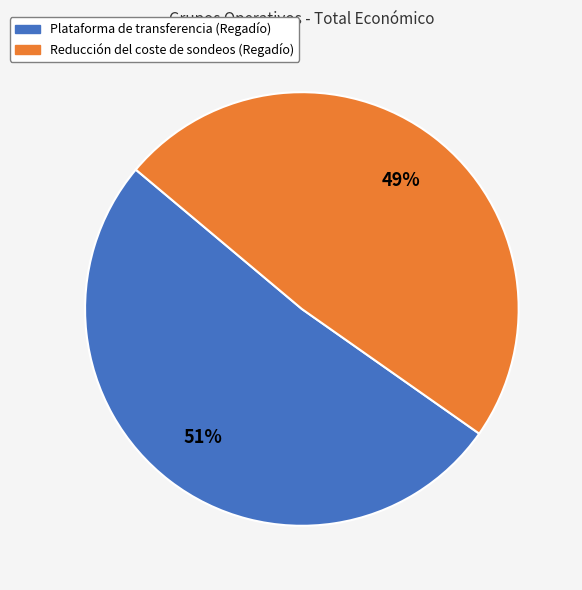

Which has a higher value, Reducción del coste de sondeos (Regadío) or Plataforma de transferencia (Regadío)?

Plataforma de transferencia (Regadío)